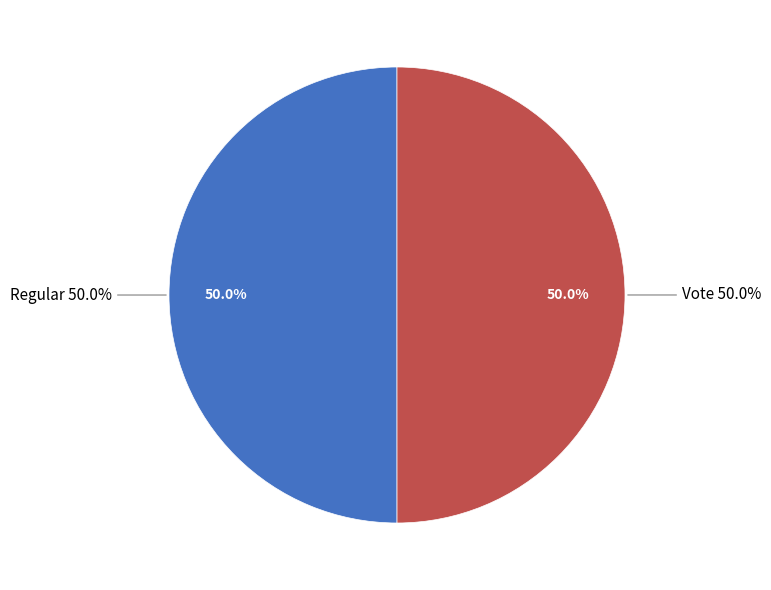

What is the ratio of the value at Vote to the value at Regular?

1.0